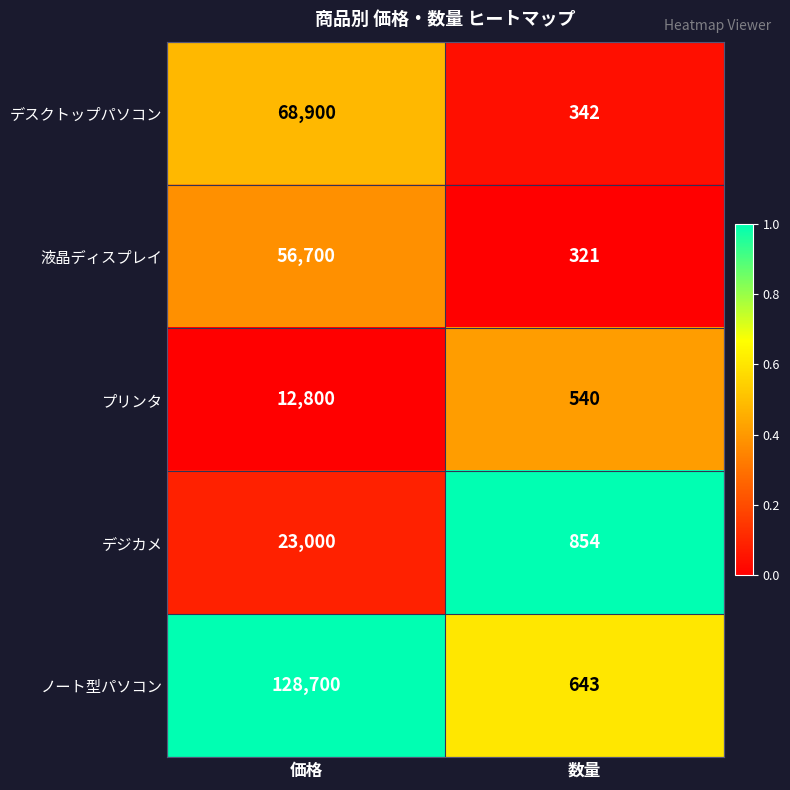

What is the sum of all デジカメ values?

23854